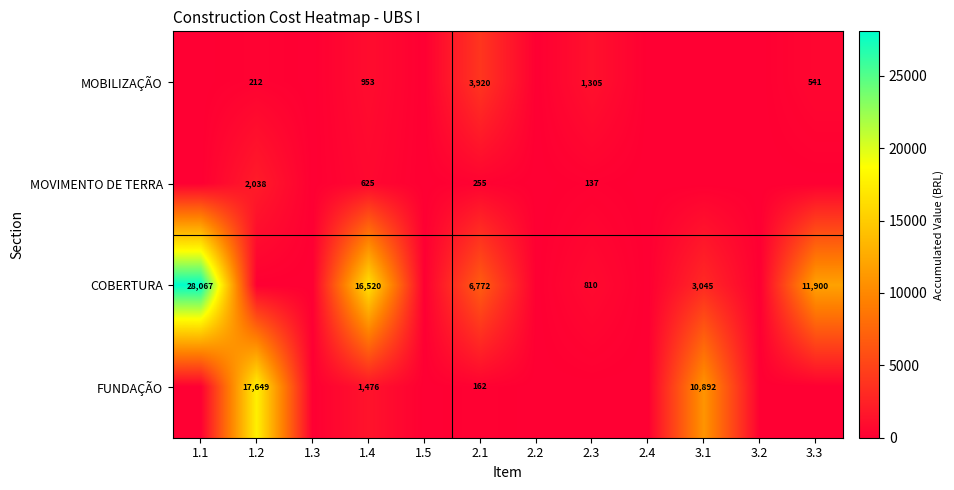

True or false: MOBILIZAÇÃO has a value of 5143 at 2.1.

False